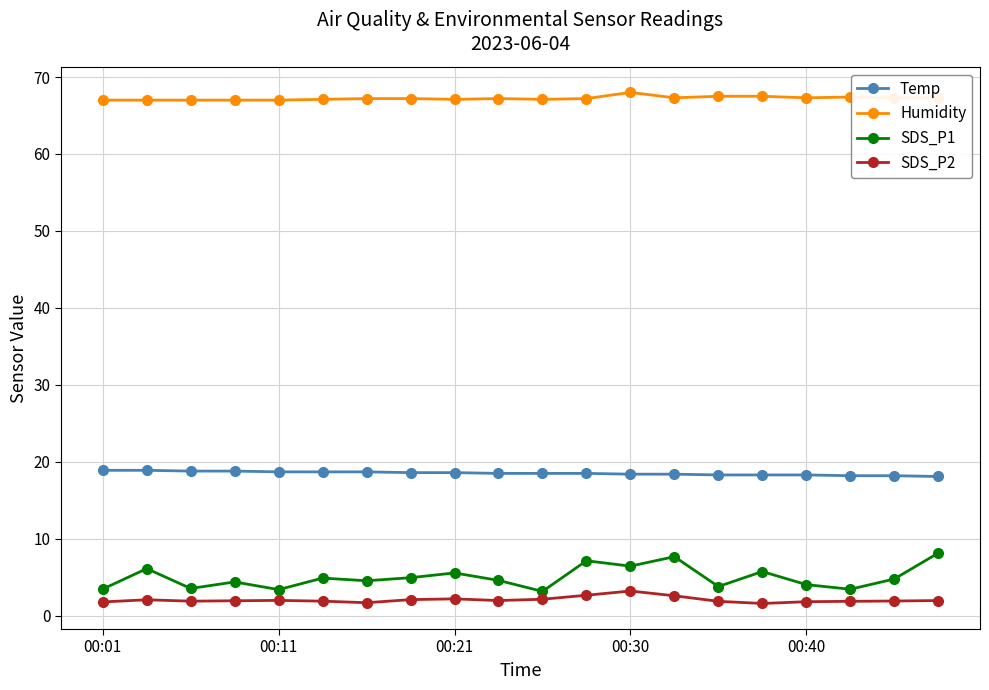

How many lines are shown in the chart?

4